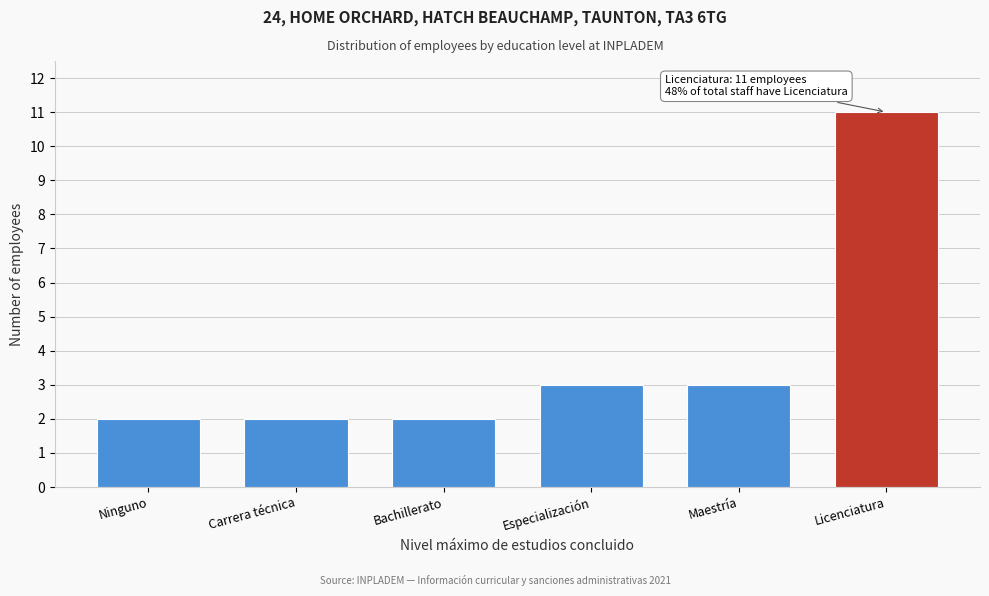

Reading left to right, transcribe all the data shown in this chart.

2	2	2	3	3	11